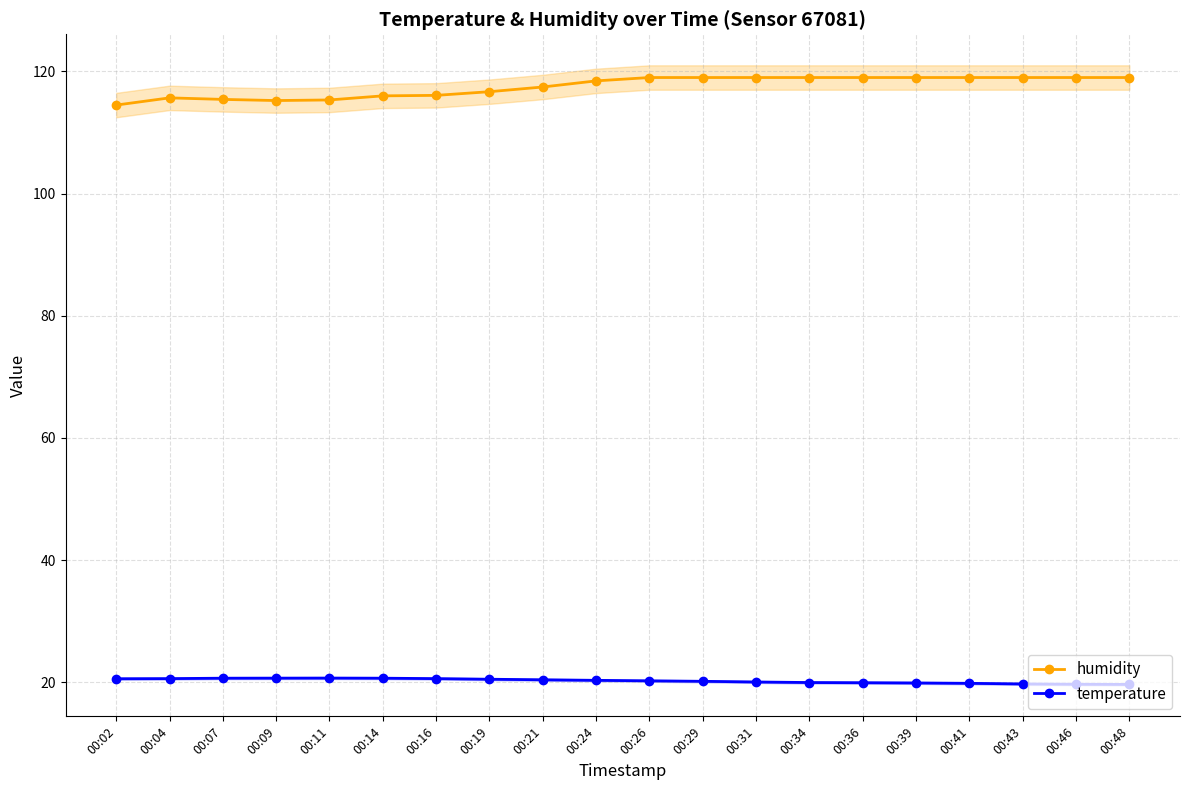

How many interior local peaks does the humidity series have?

1